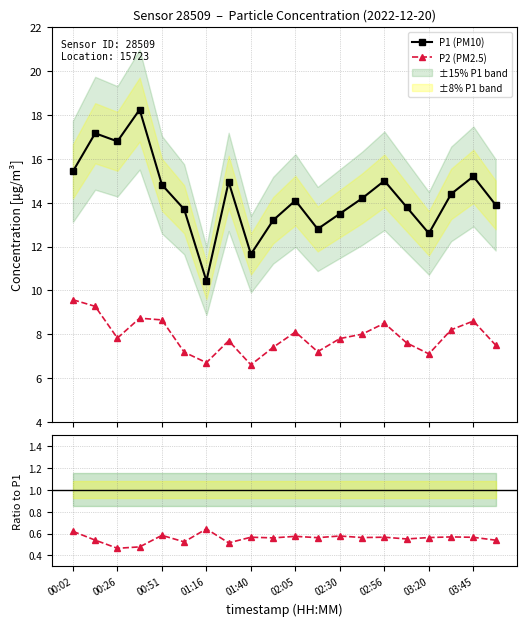

Does the chart display data point markers on the line(s)?

Yes